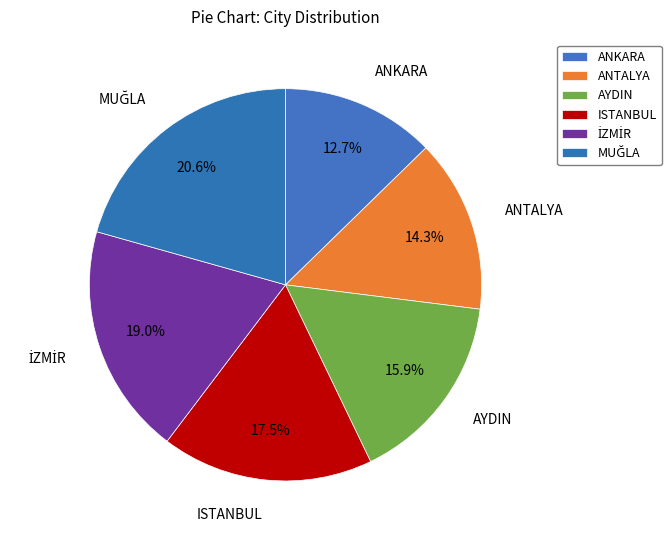

How many segments does this pie chart have?

6